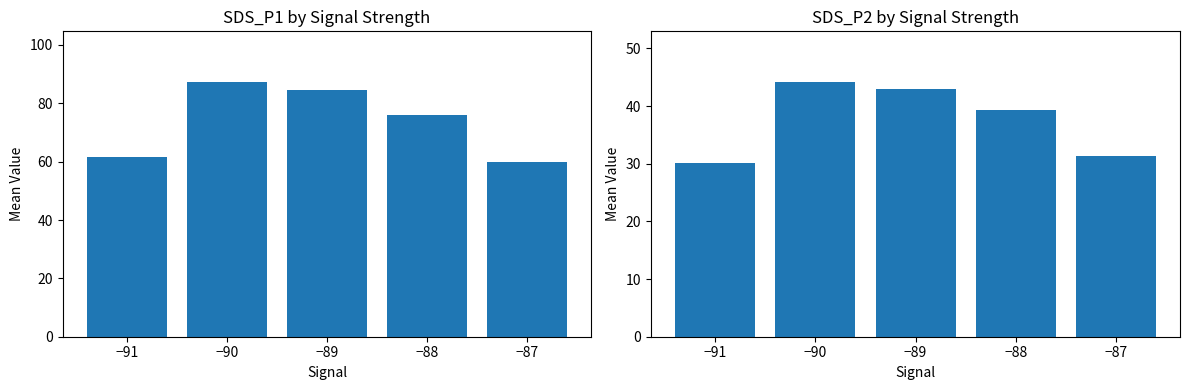

Is the value of SDS_P2 at −90 greater than the value of SDS_P1 at −88?

No